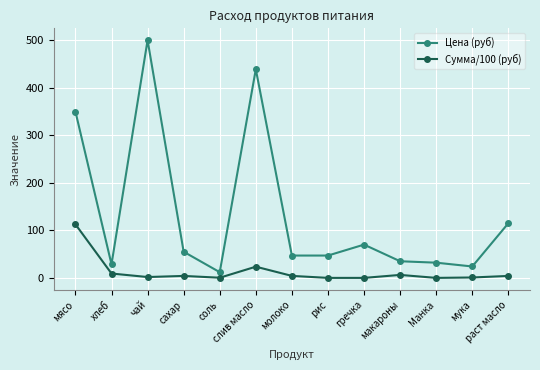

What is the difference between the highest and lowest values at сахар?

50.9